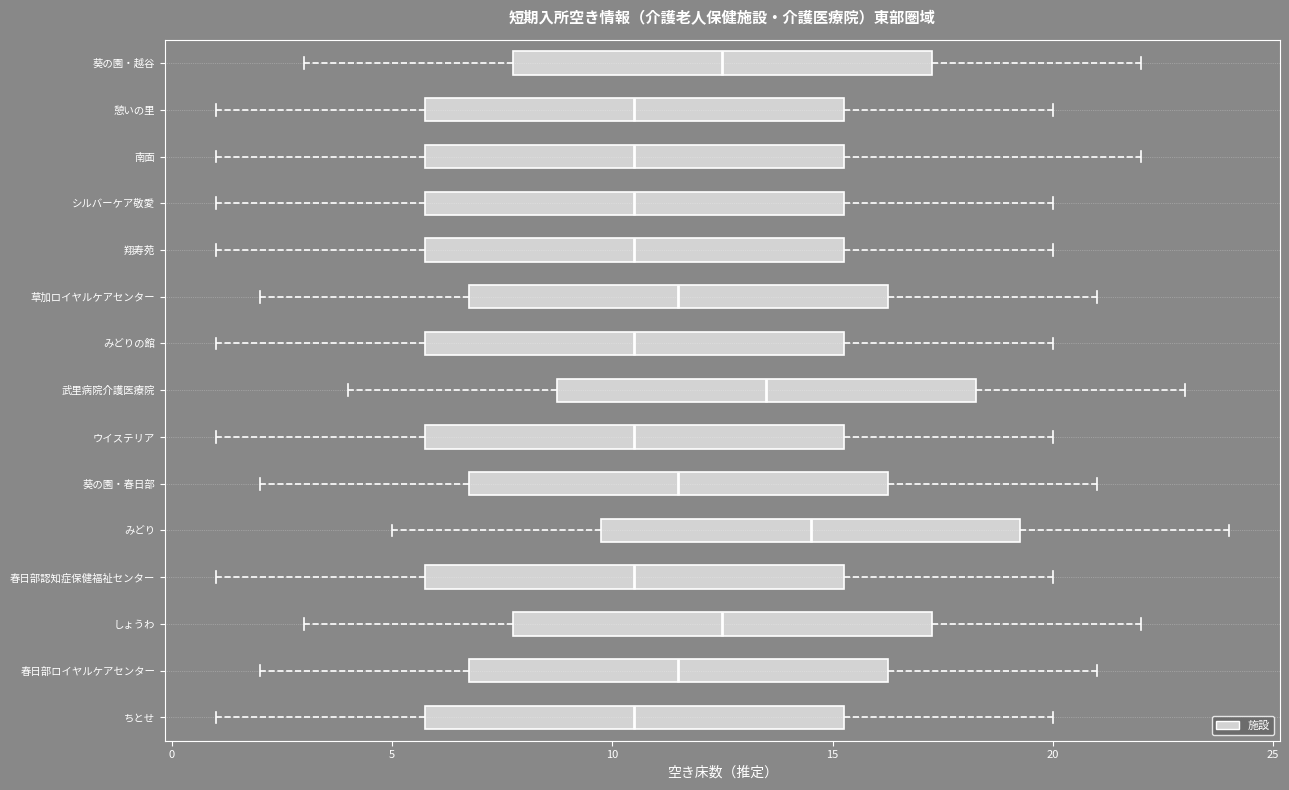

Reading bottom to top, transcribe this box plot: for each box, give where its median line is, the range the box spans, and where its two whiskers end, as read against the x-axis. The values are not printed on the chart, so give them approximately, as read against the axis.

ちとせ: median 10.5, box 6.0 to 15.5, whiskers 1.0 to 20.0
春日部ロイヤルケアセンター: median 11.5, box 7.0 to 16.5, whiskers 2.0 to 21.0
しょうわ: median 12.5, box 8.0 to 17.5, whiskers 3.0 to 22.0
春日部認知症保健福祉センター: median 10.5, box 6.0 to 15.5, whiskers 1.0 to 20.0
みどり: median 14.5, box 10.0 to 19.5, whiskers 5.0 to 24.0
葵の園・春日部: median 11.5, box 7.0 to 16.5, whiskers 2.0 to 21.0
ウイステリア: median 10.5, box 6.0 to 15.5, whiskers 1.0 to 20.0
武里病院介護医療院: median 13.5, box 9.0 to 18.5, whiskers 4.0 to 23.0
みどりの館: median 10.5, box 6.0 to 15.5, whiskers 1.0 to 20.0
草加ロイヤルケアセンター: median 11.5, box 7.0 to 16.5, whiskers 2.0 to 21.0
翔寿苑: median 10.5, box 6.0 to 15.5, whiskers 1.0 to 20.0
シルバーケア敬愛: median 10.5, box 6.0 to 15.5, whiskers 1.0 to 20.0
南面: median 10.5, box 6.0 to 15.5, whiskers 1.0 to 22.0
憩いの里: median 10.5, box 6.0 to 15.5, whiskers 1.0 to 20.0
葵の園・越谷: median 12.5, box 8.0 to 17.5, whiskers 3.0 to 22.0